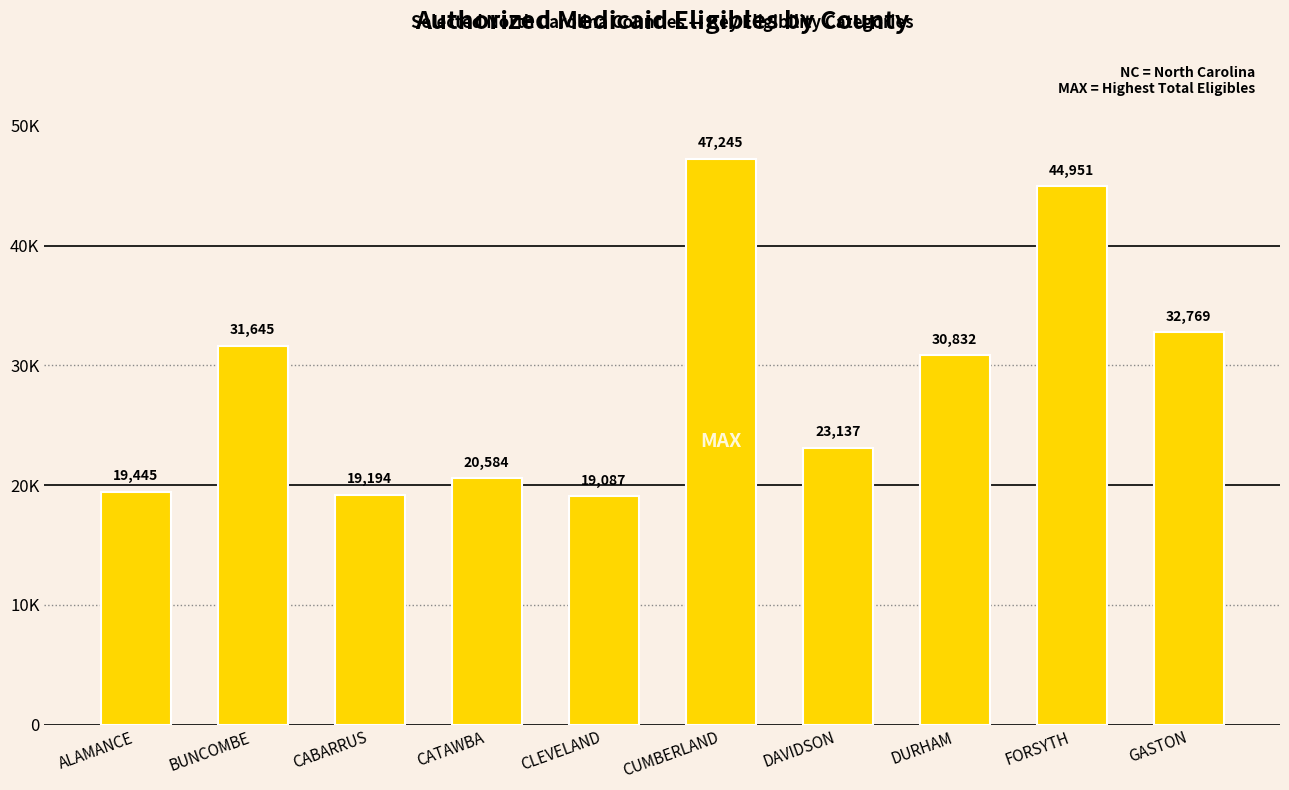

Rank the categories by value from highest to lowest.

CUMBERLAND, FORSYTH, GASTON, BUNCOMBE, DURHAM, DAVIDSON, CATAWBA, ALAMANCE, CABARRUS, CLEVELAND